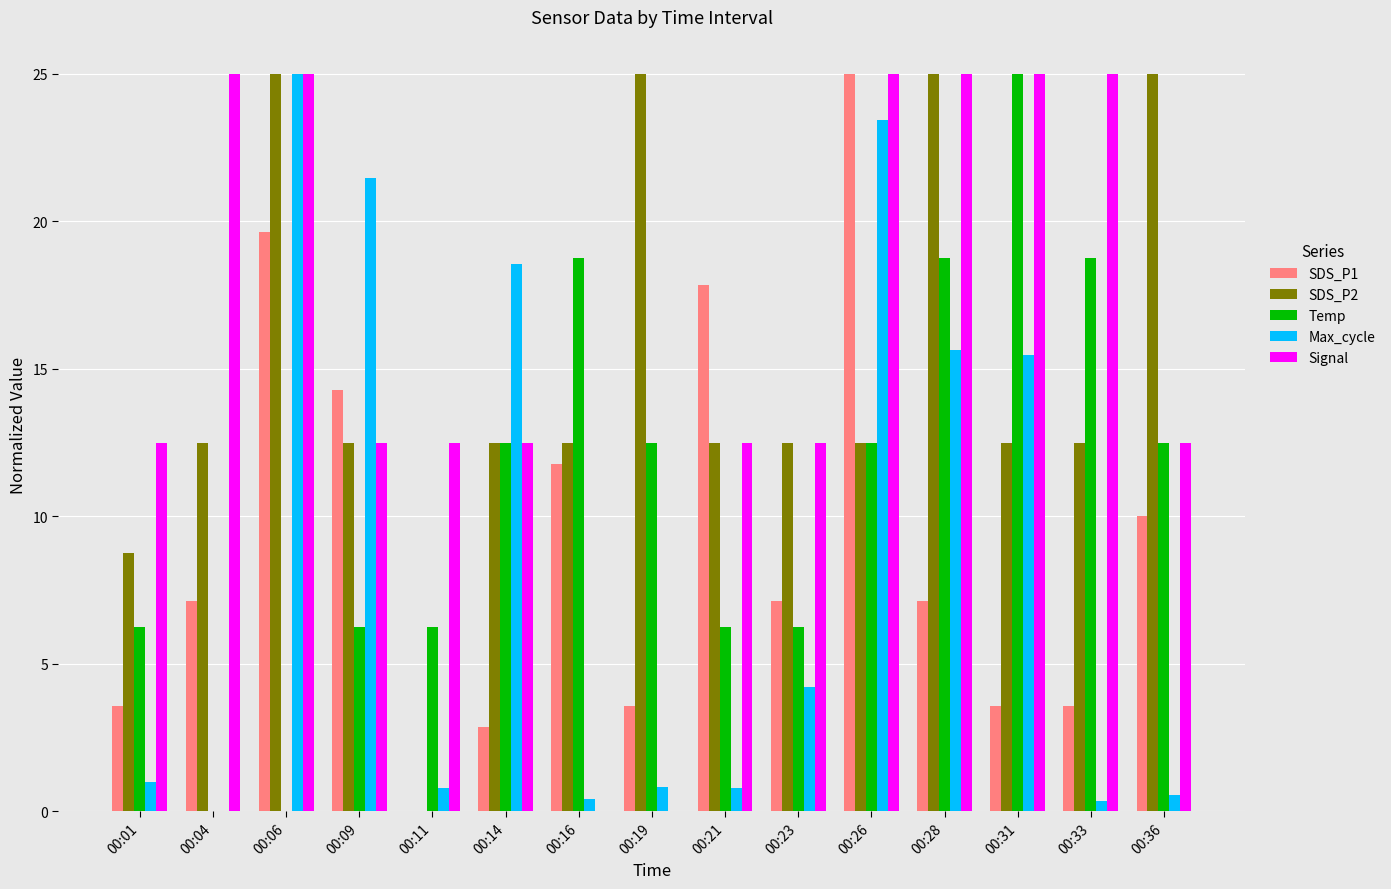

Is the value of SDS_P1 at 00:19 greater than the value of Max_cycle at 00:26?

No